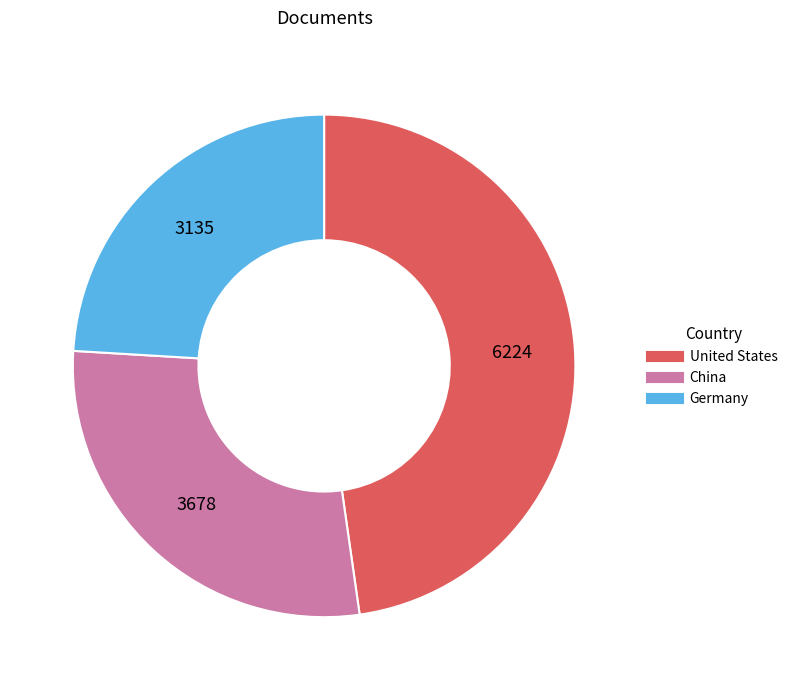

How many segments does this pie chart have?

3